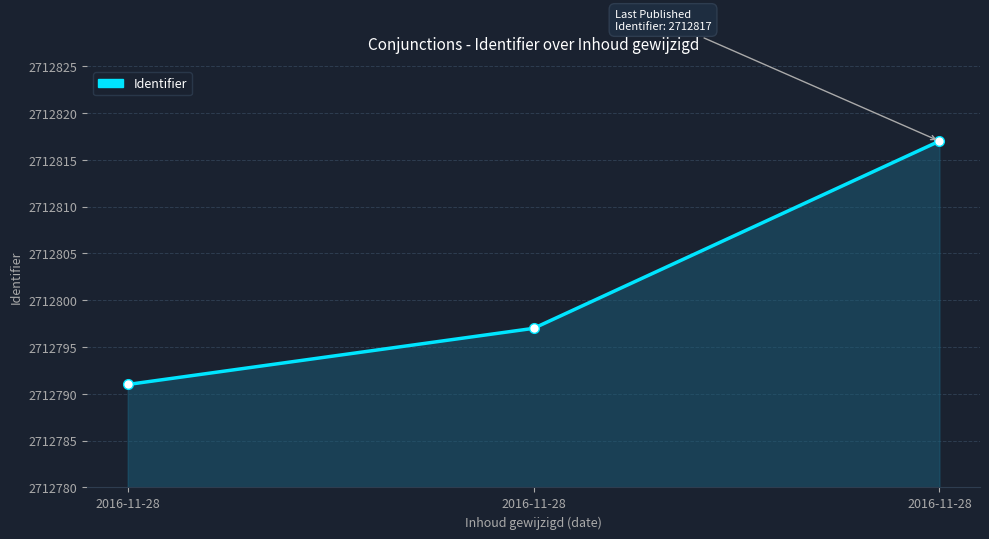

What is the average value?

2712802